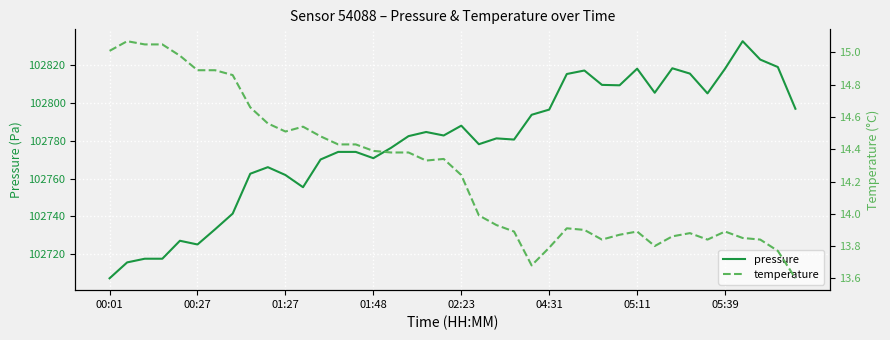

What is the smallest value displayed?

13.6